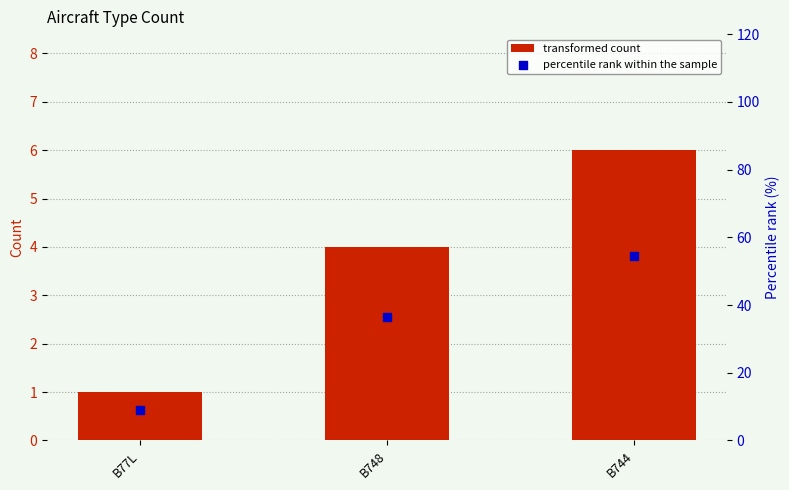

At how many categories does at least one series exceed 24?

2